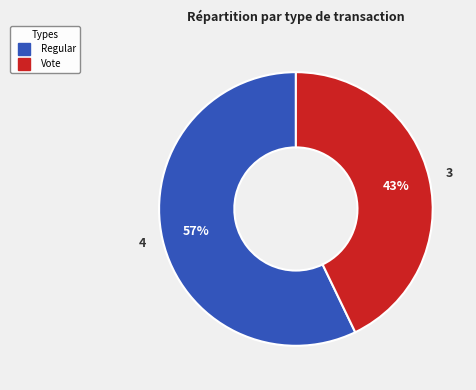

Do Vote and Regular together represent more than half of the pie?

Yes